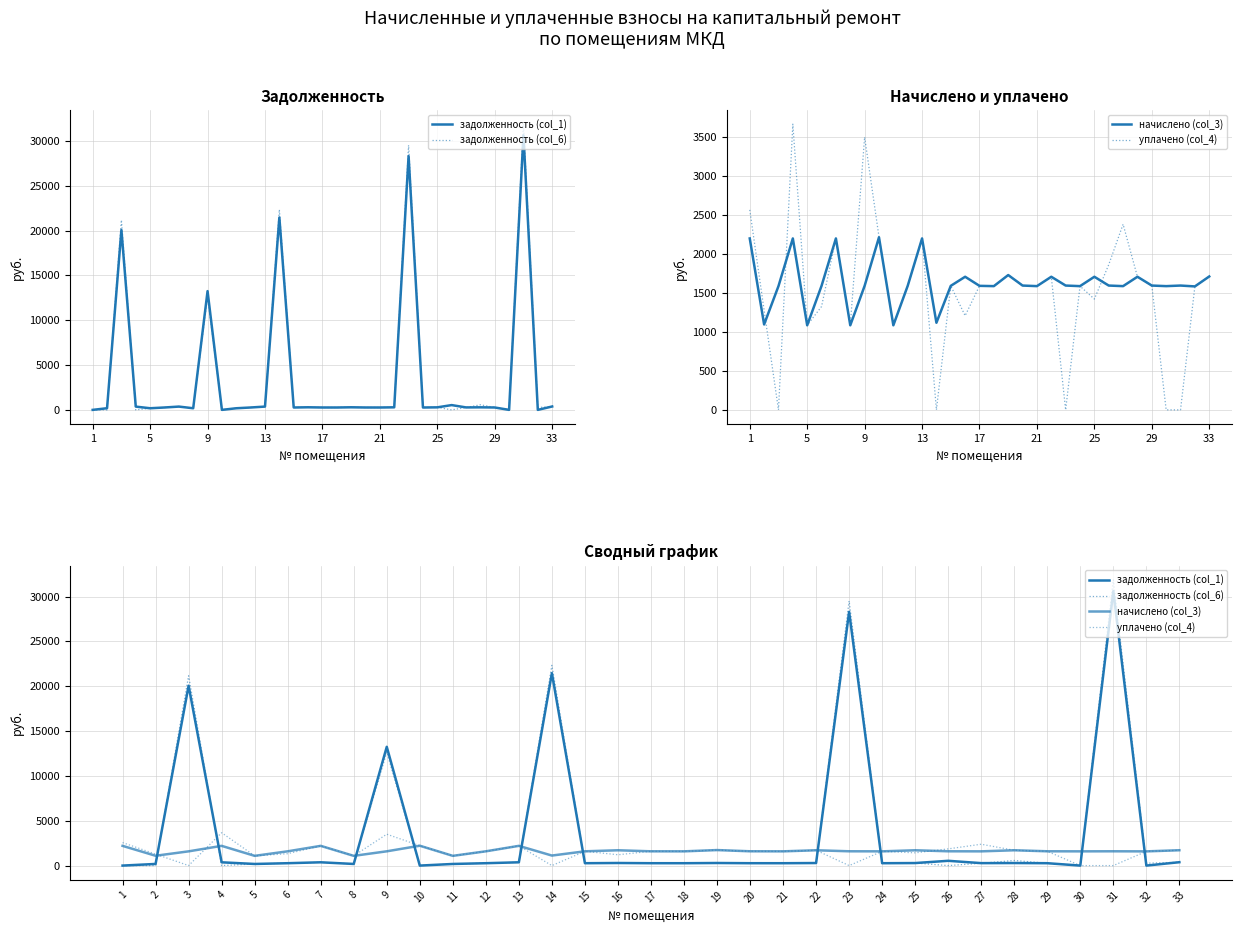

Which label corresponds to the smallest value in the chart?

1